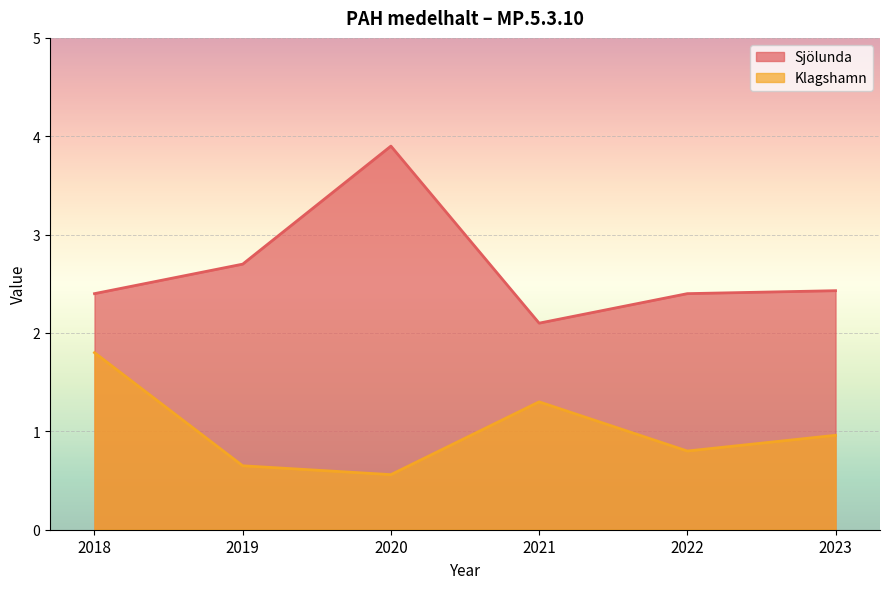

Which series has the widest spread of values?

Sjölunda